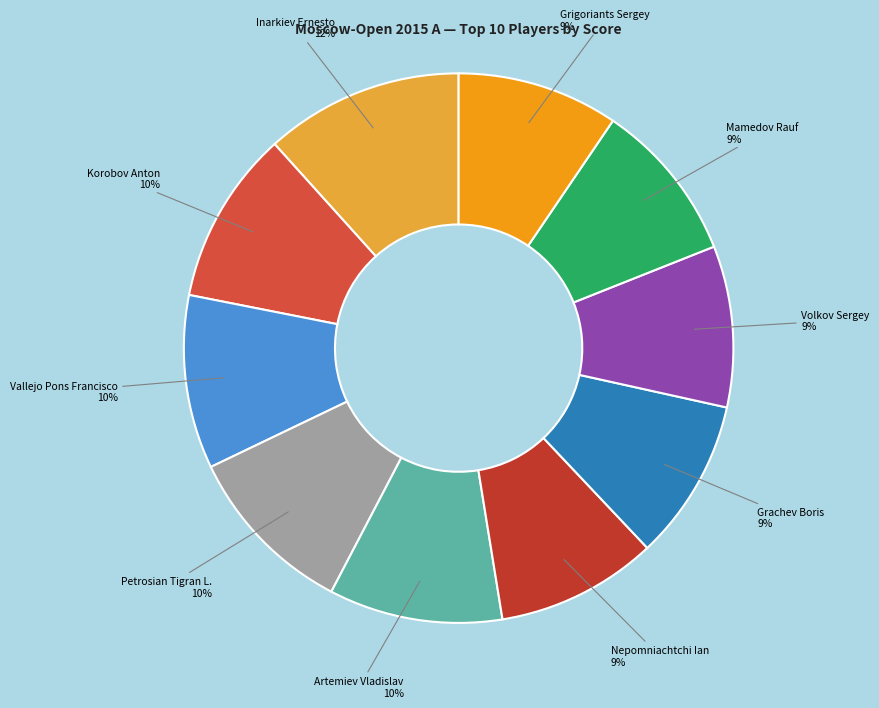

Does Vallejo Pons Francisco account for over 50% of the chart?

No